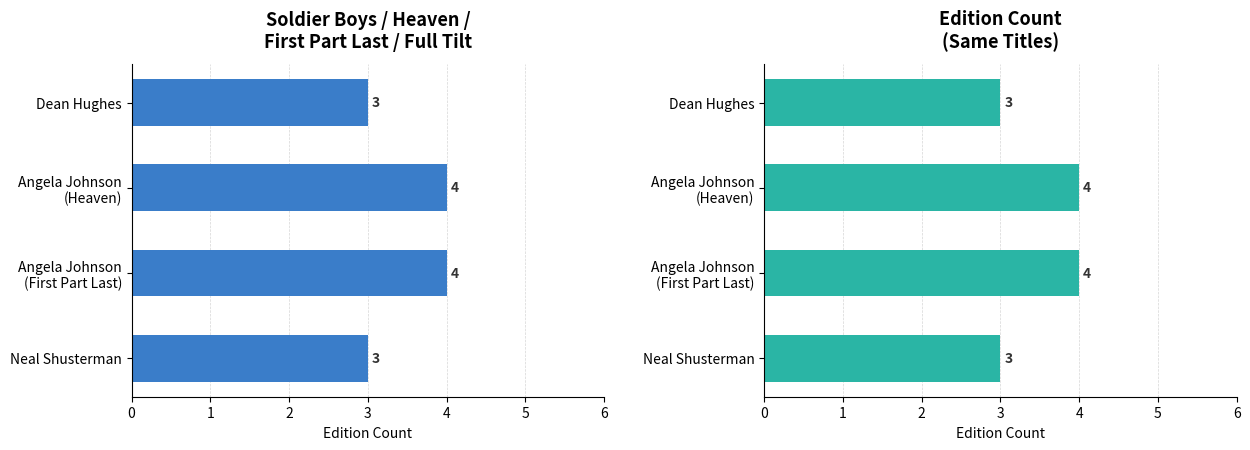

How many values are between 3 and 4?

4